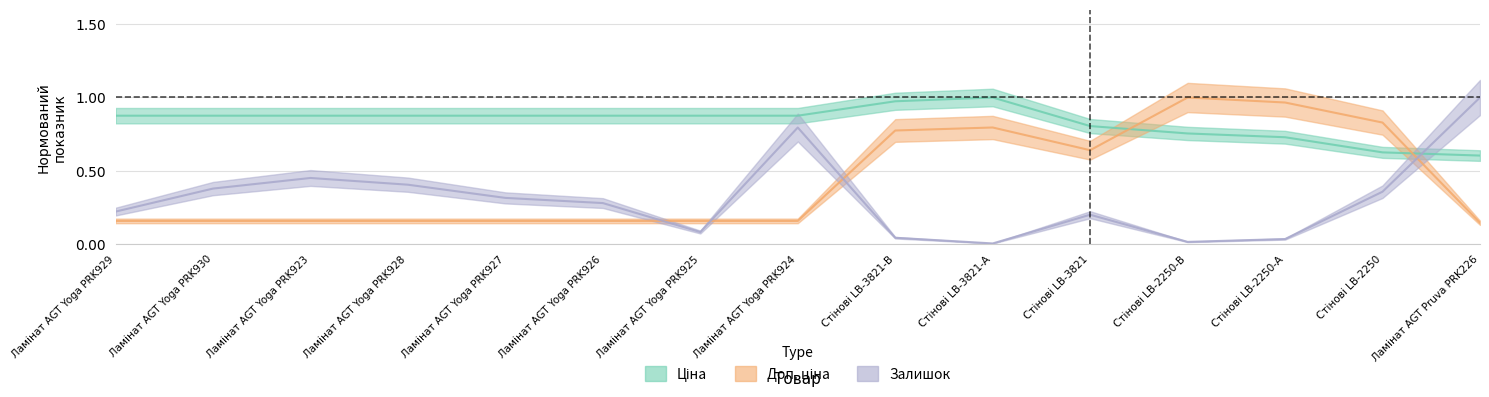

How many data points does each series have?

15